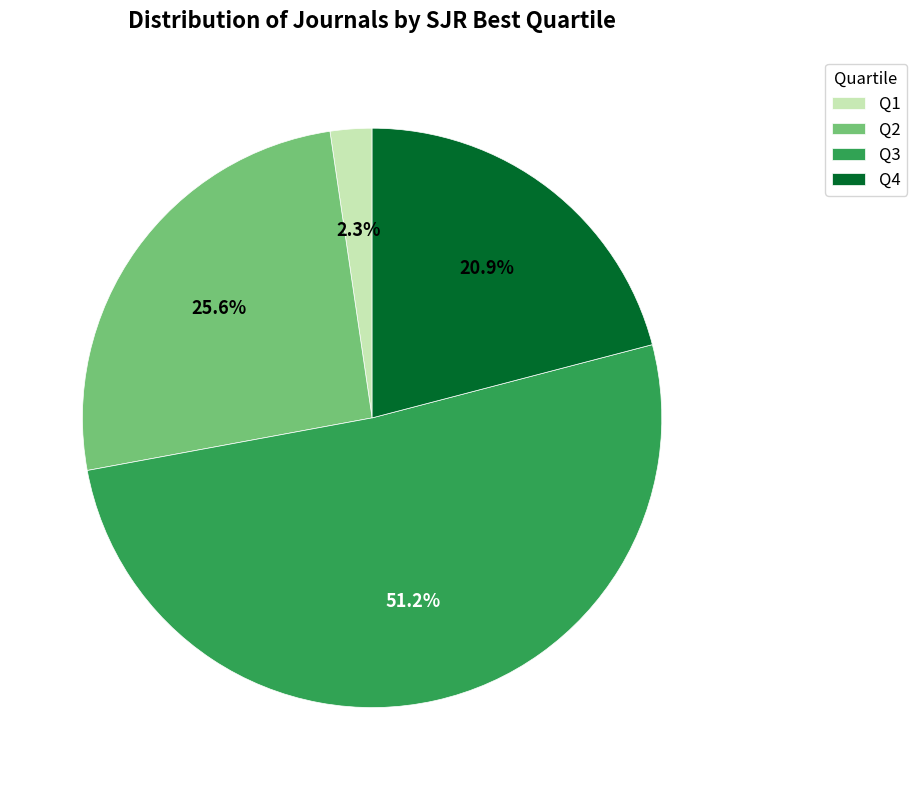

Is it true that Q4 is 21% of the pie?

True